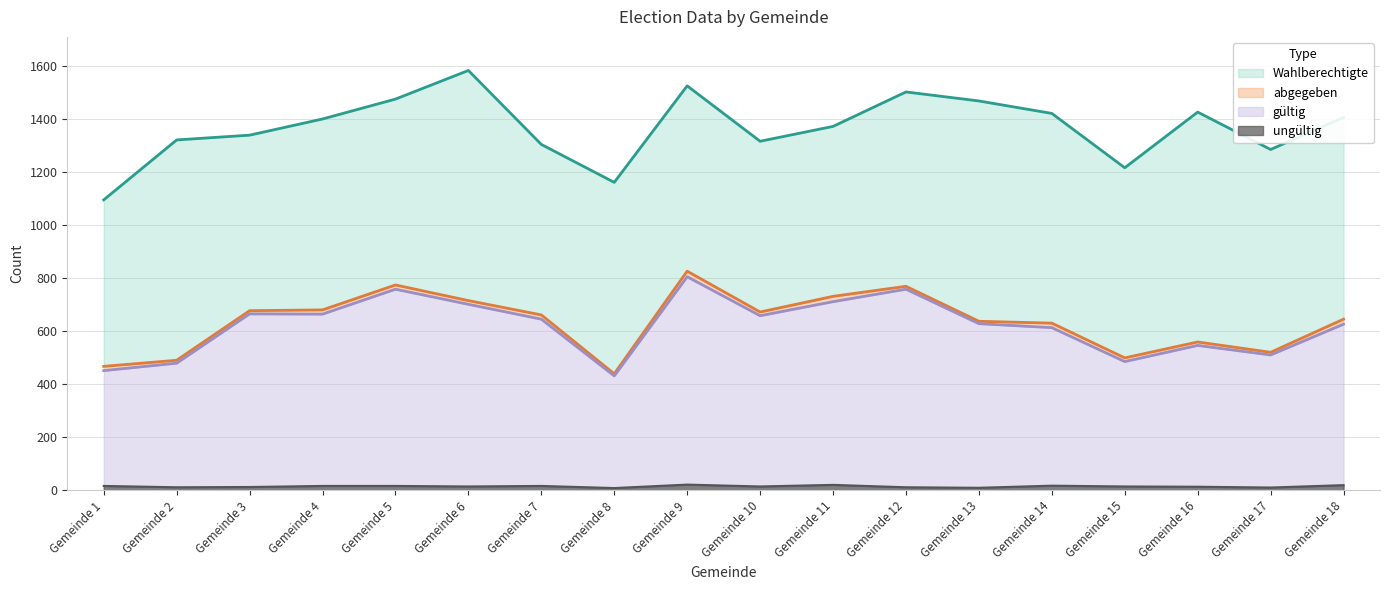

True or false: abgegeben and gültig intersect in this chart.

False